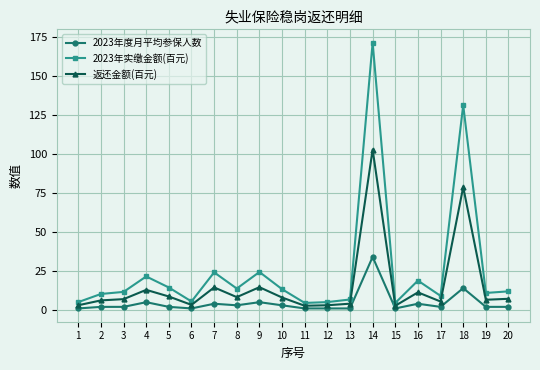

Rank the series by their maximum value, from lowest to highest.

2023年度月平均参保人数, 返还金额(百元), 2023年实缴金额(百元)